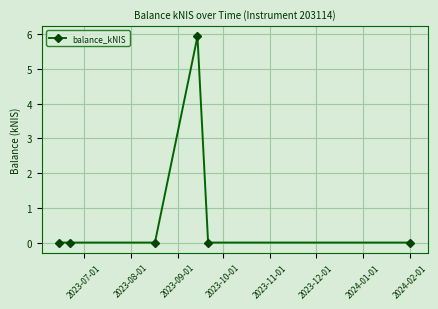

True or false: the data has more than 2 interior local peaks.

False